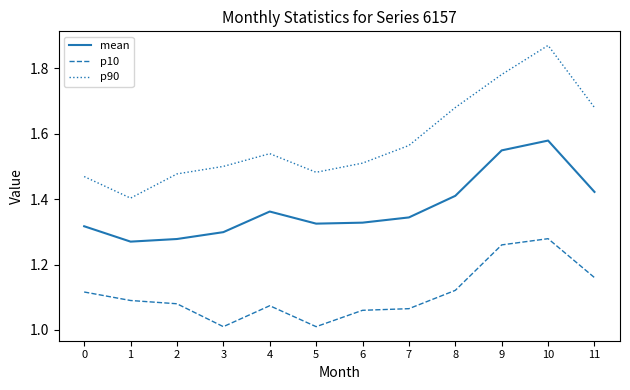

At 2, list the series in order from largest to smallest.

p90, mean, p10